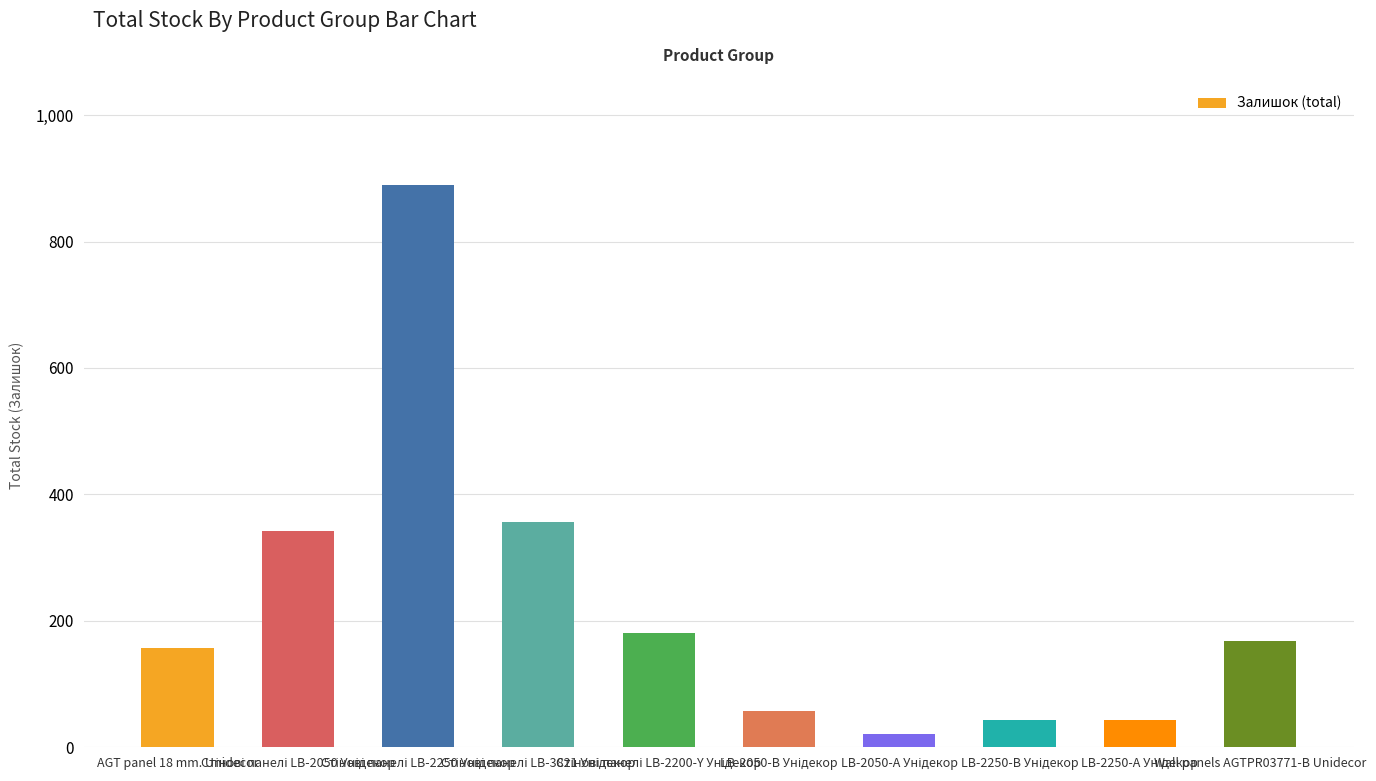

What is the difference between the maximum and minimum values?

869